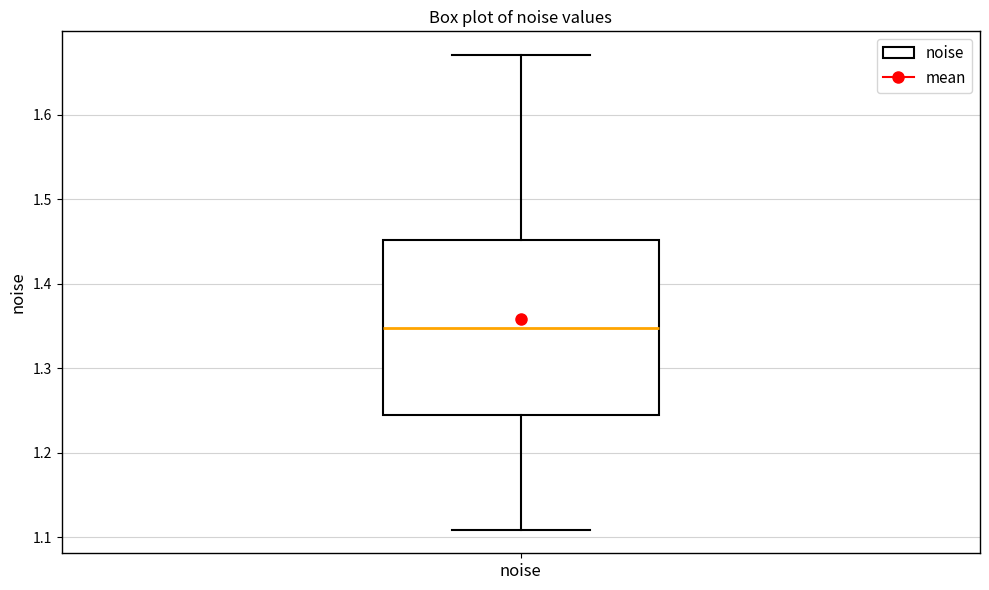

Transcribe this box plot: give where the median line is, the range the box spans, and where the two whiskers end, as read against the y-axis. The values are not printed on the chart, so give them approximately, as read against the axis.

median 1.35, box 1.24 to 1.45, whiskers 1.11 to 1.67